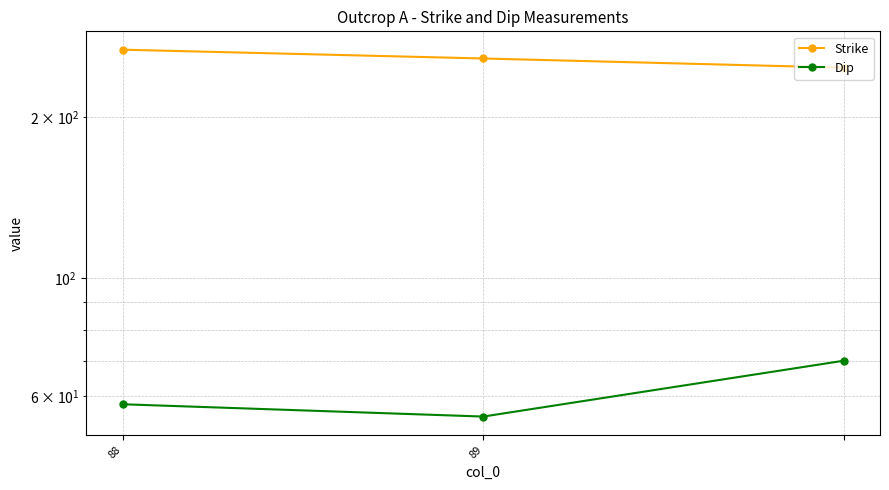

What are all the series names shown in the legend?

Strike, Dip